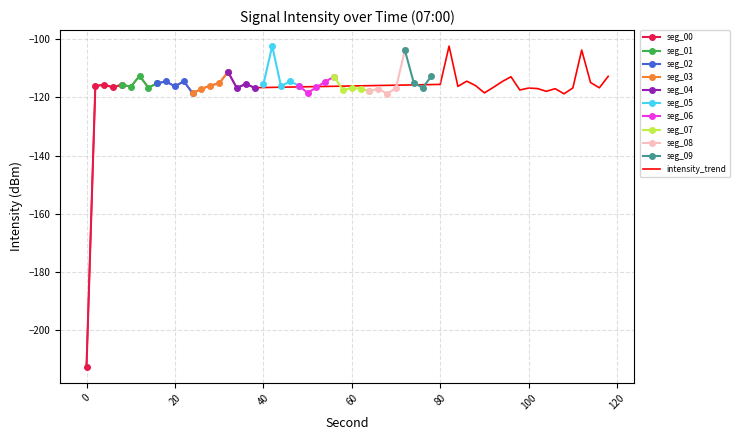

Which has a higher value, 24 or 32?

32